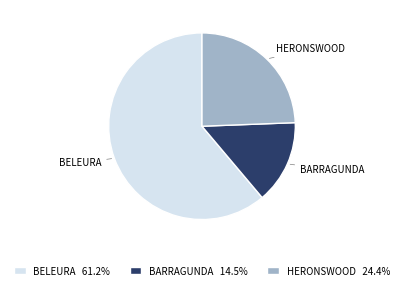

Which slice is the largest?

BELEURA